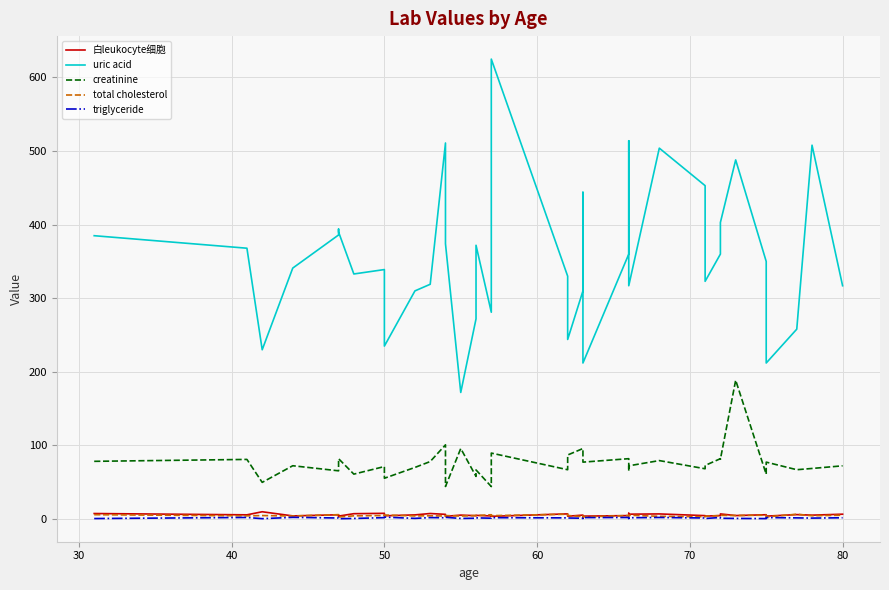

Which series has the widest spread of values?

uric acid